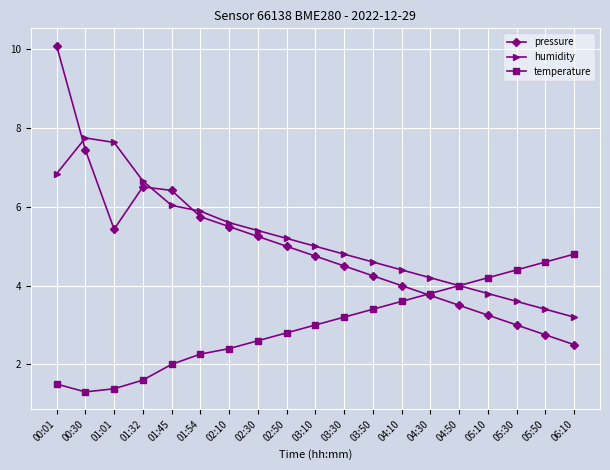

Count the number of data series in this chart.

3